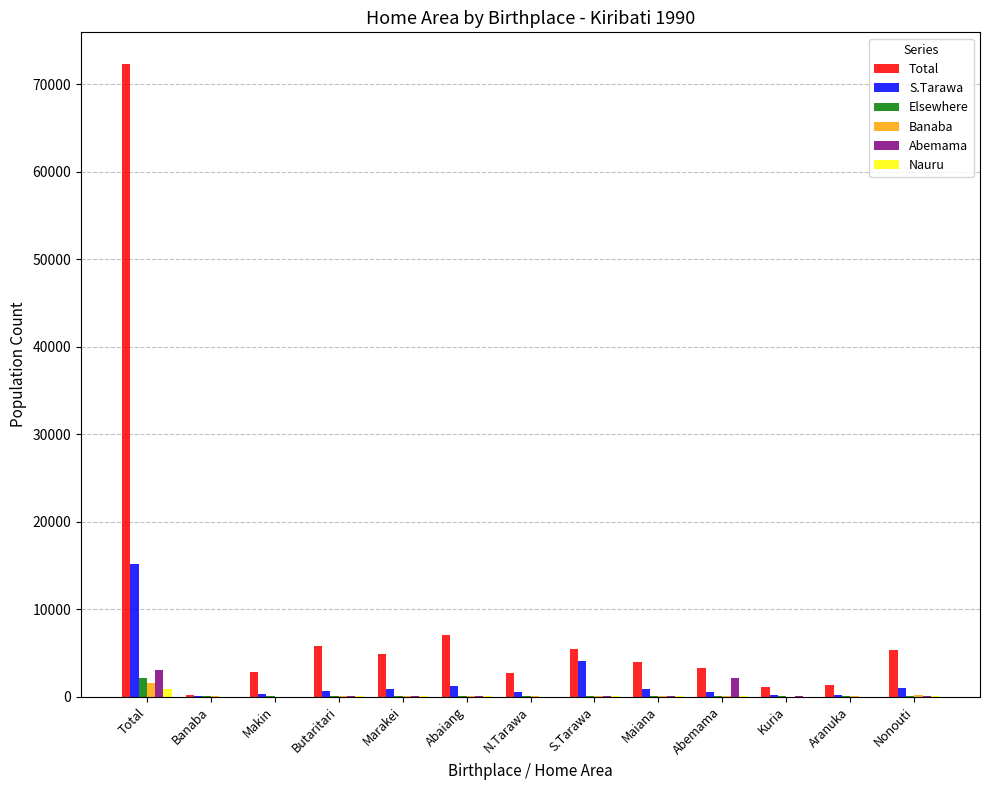

Where is Total nearest to the value 36293?

Abaiang